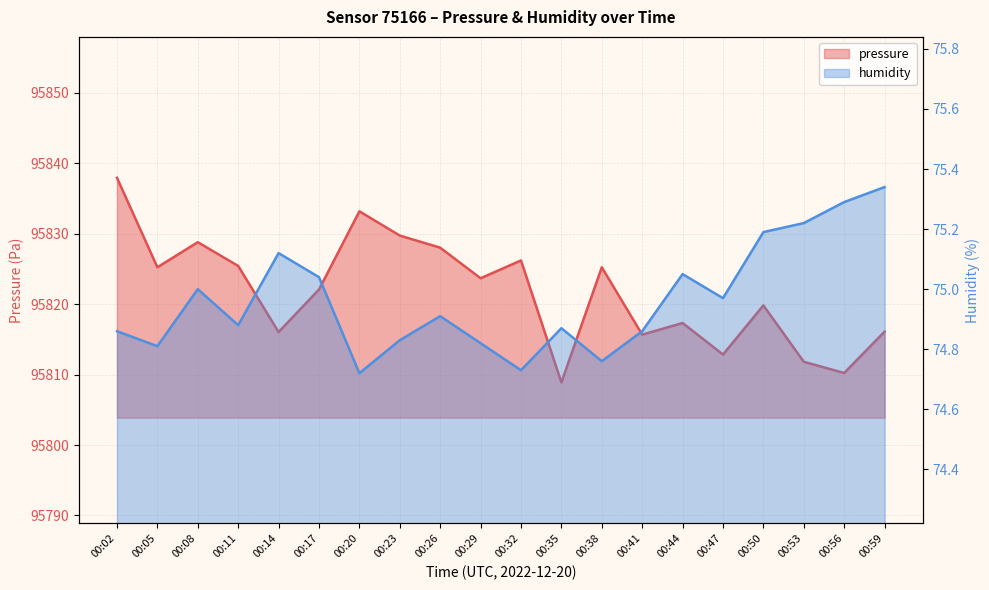

What is the sum of all humidity values?

1499.3